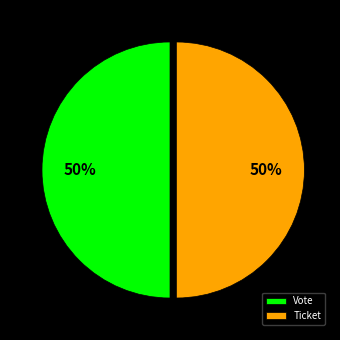

To the nearest percent, what is the combined percentage of Vote and Ticket?

100%